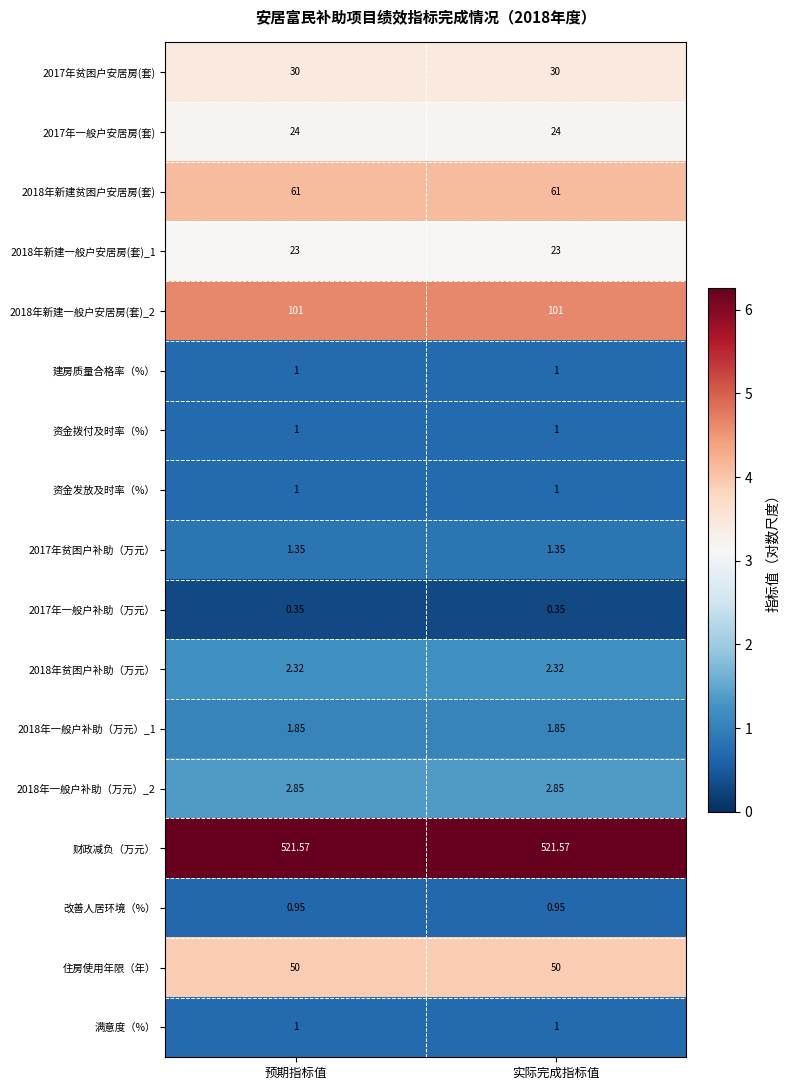

Which series has the largest total across all categories?

财政减负（万元）